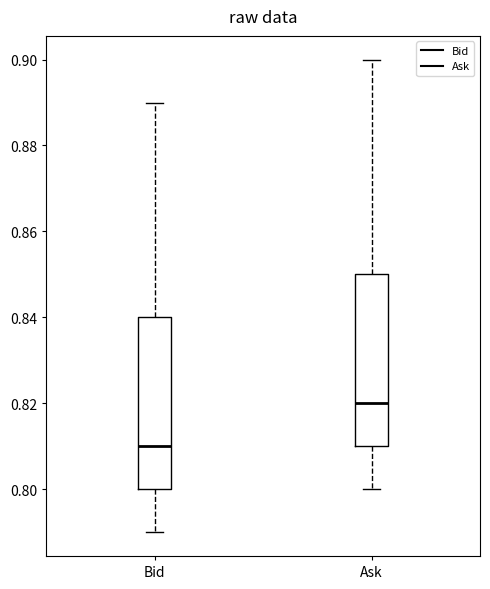

Where does the lower whisker of the box for Bid end on the y-axis? The values are not printed on the chart, so give them approximately, as read against the axis.

0.79